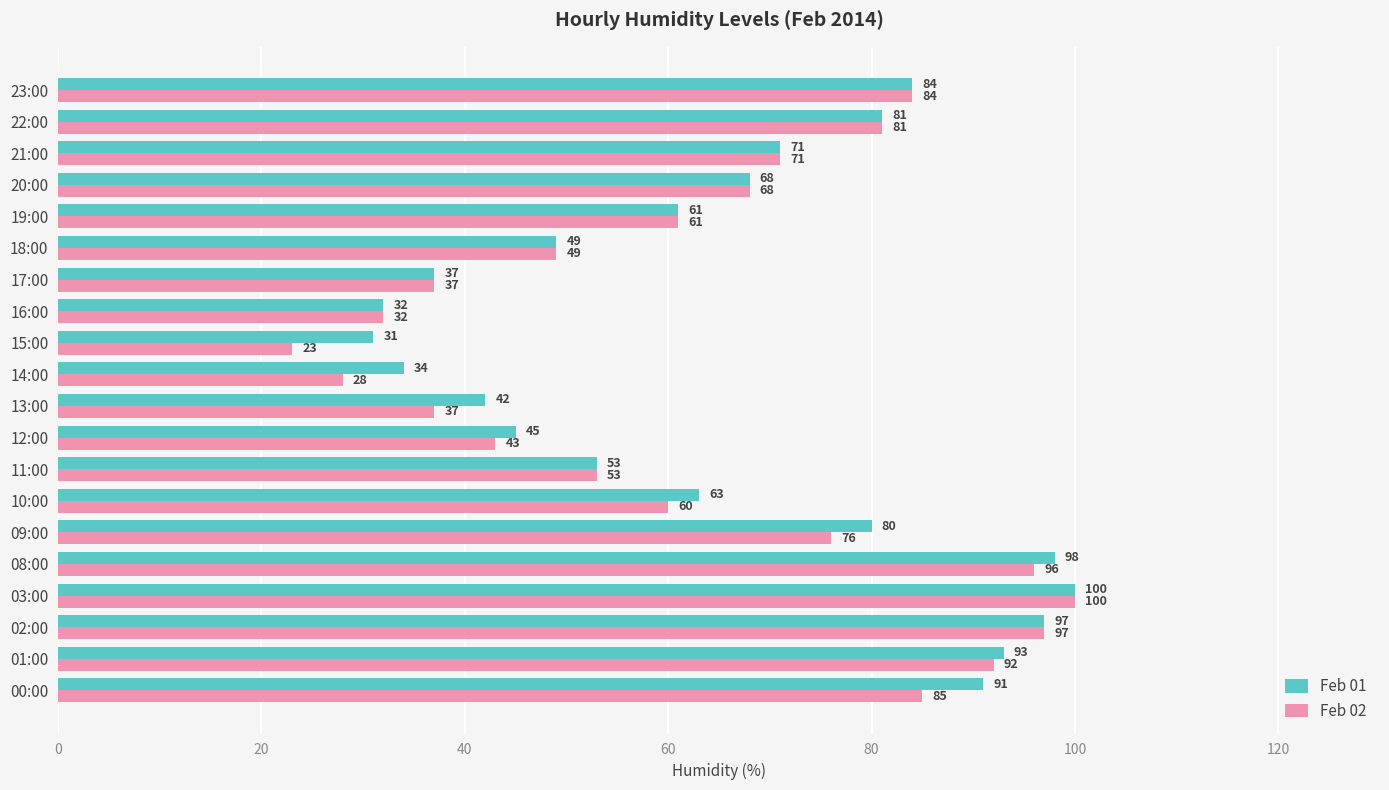

Which series has the largest total across all categories?

Feb 01